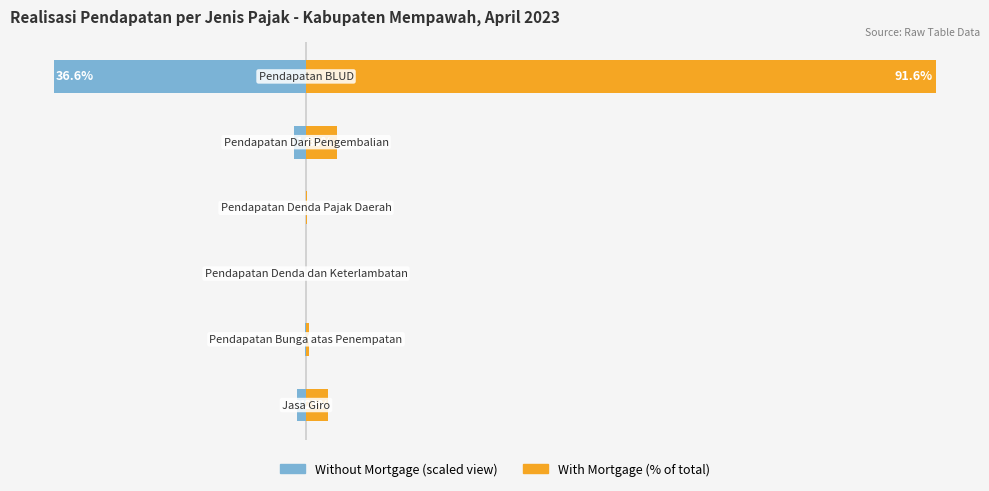

What is the average value of the Realisasi (left scale) series?

-6.7